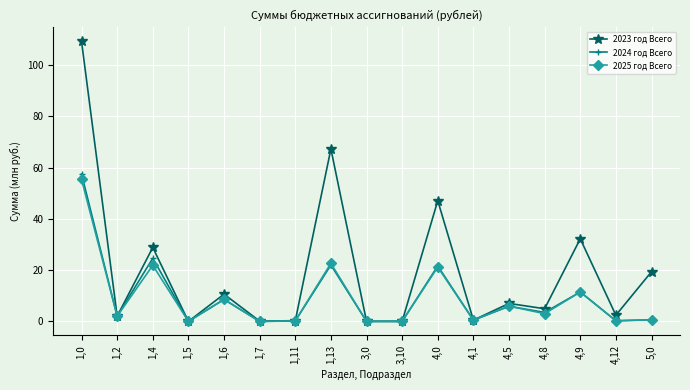

What is the label of the 5th point from the left?

1,6